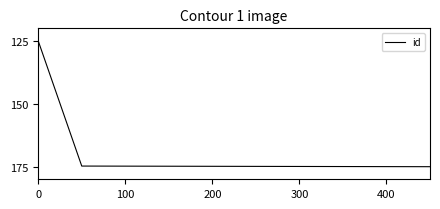

How many values exceed 174?

9